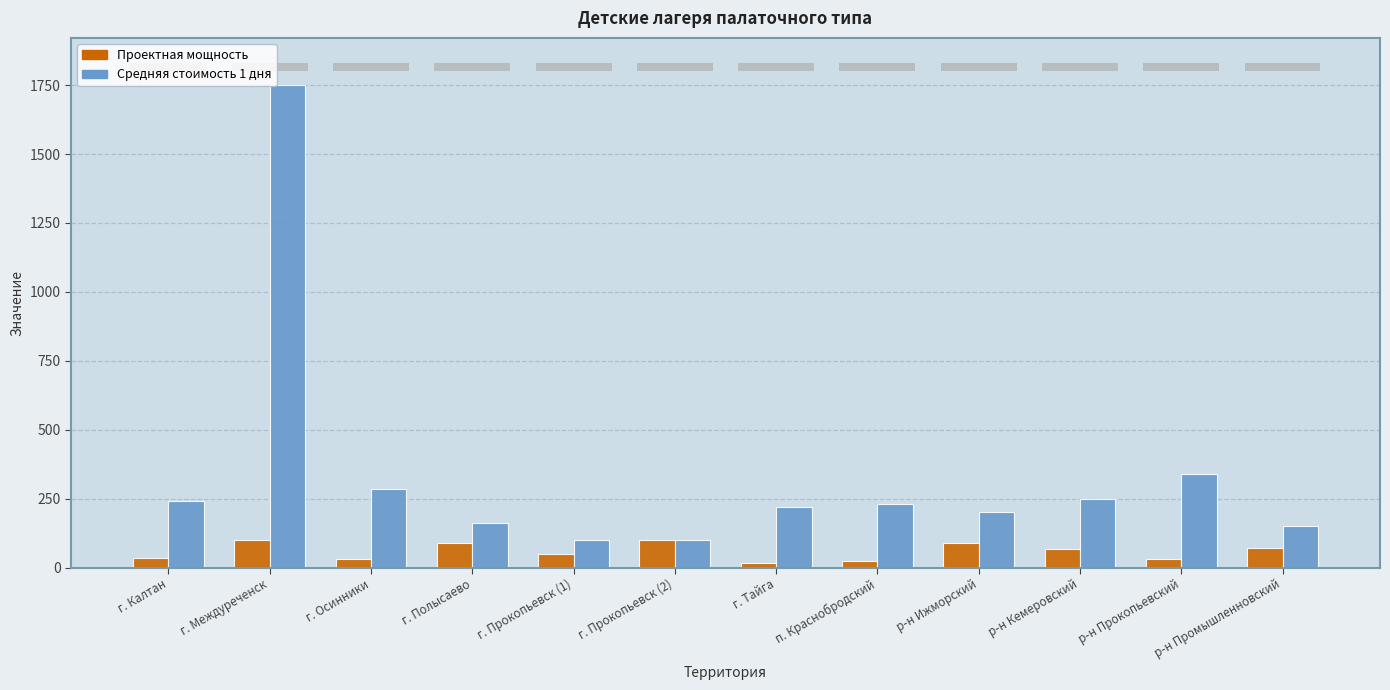

Reading left to right, what are all the values shown in this chart?

Проектная мощность: 34	100	32	90	50	100	15	25	90	68	30	70
Средняя стоимость 1 дня: 240	1750	285	160	100	100	220	230	200	250	340	150